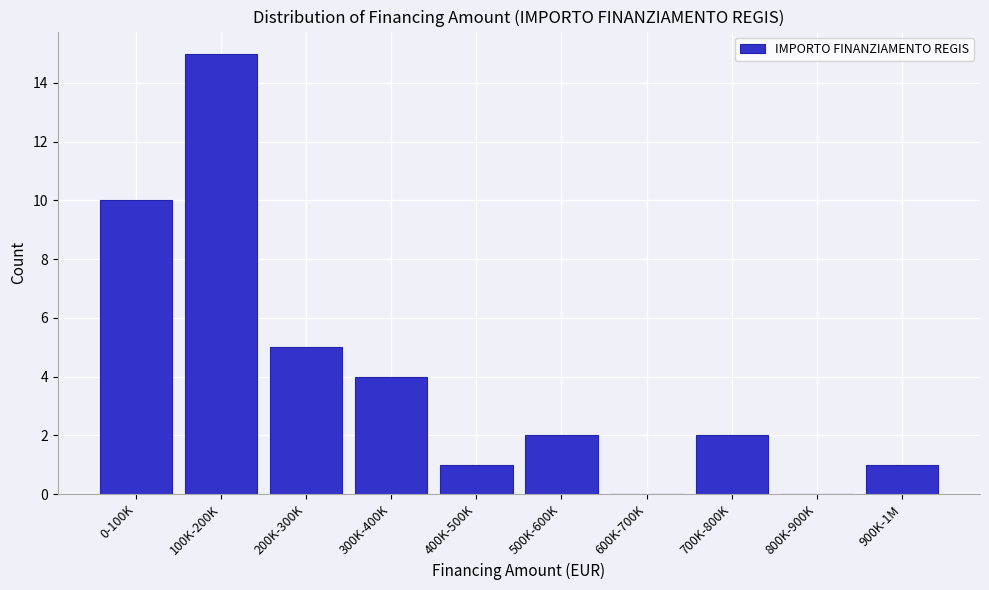

Reading left to right, list all the values displayed in this chart.

0-100K=10	100K-200K=15	200K-300K=5	300K-400K=4	400K-500K=1	500K-600K=2	600K-700K=0	700K-800K=2	800K-900K=0	900K-1M=1